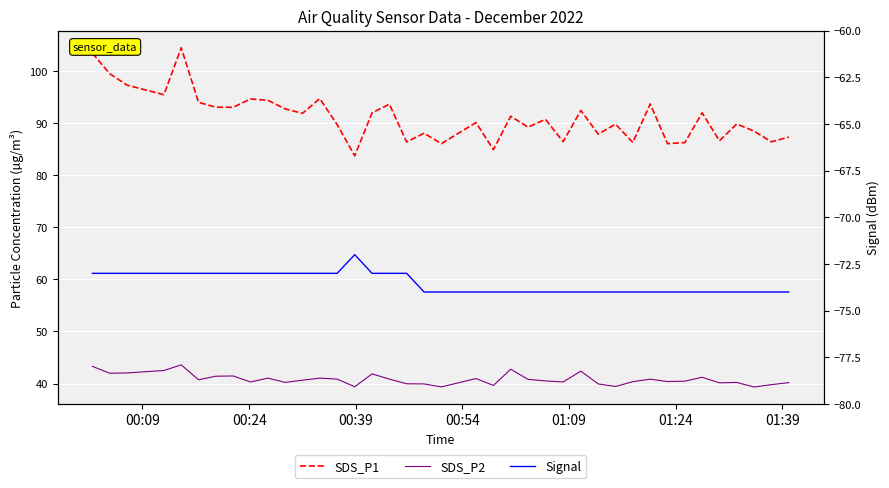

Which series has the widest spread of values?

SDS_P1